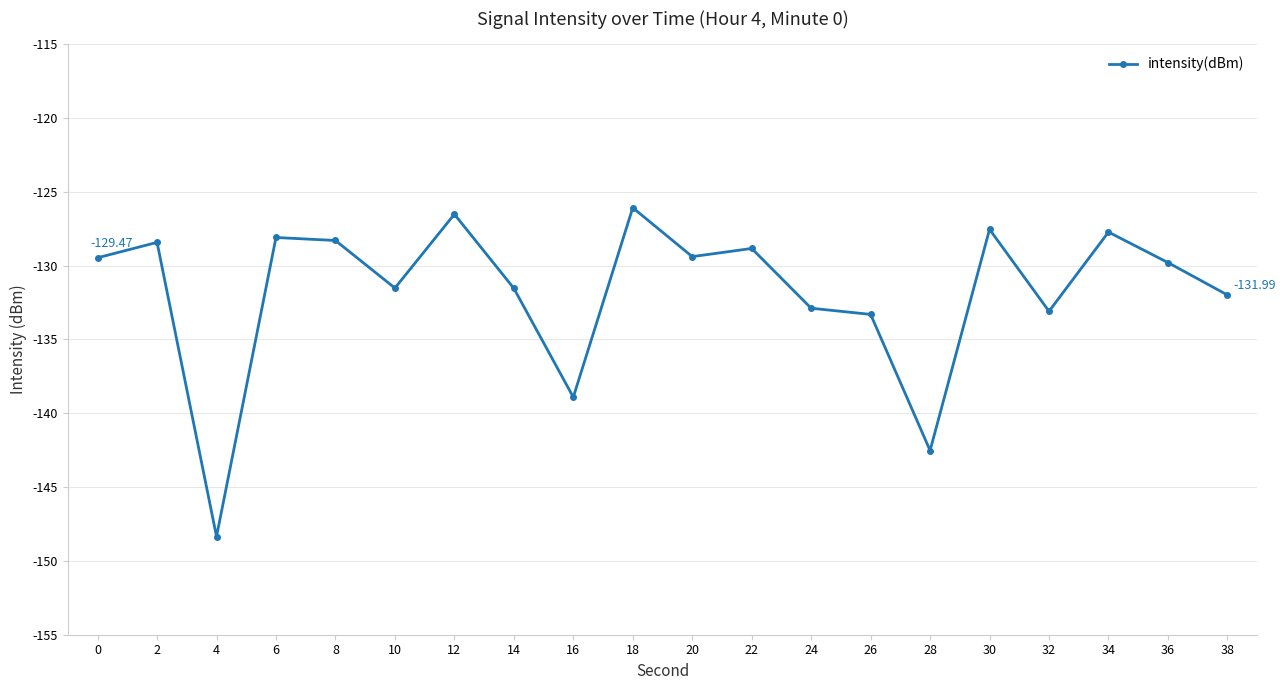

How many categories are shown in the chart?

20